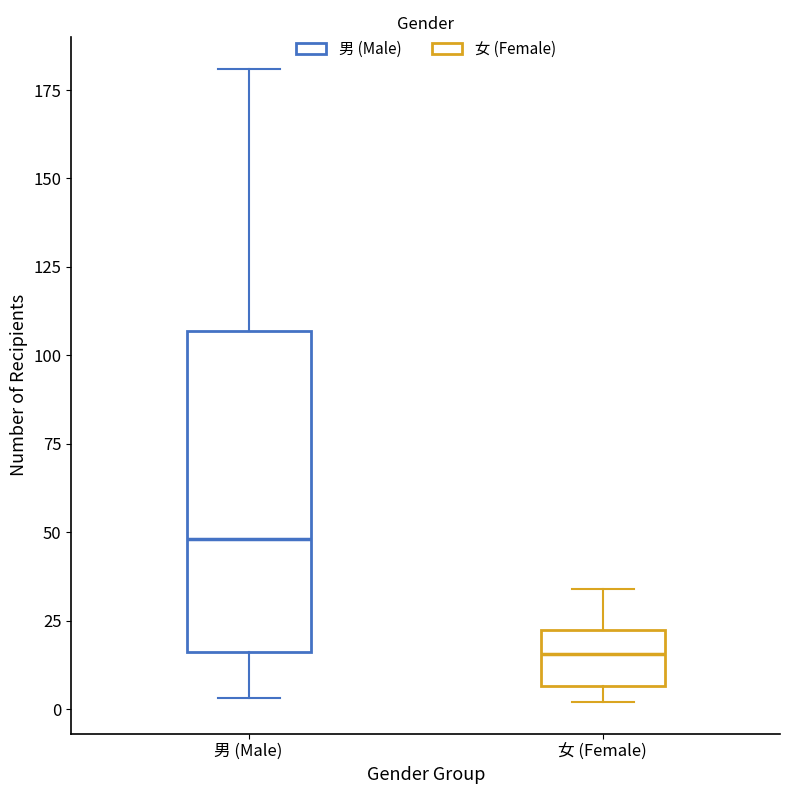

Which box has the lowest median line?

女 (Female)